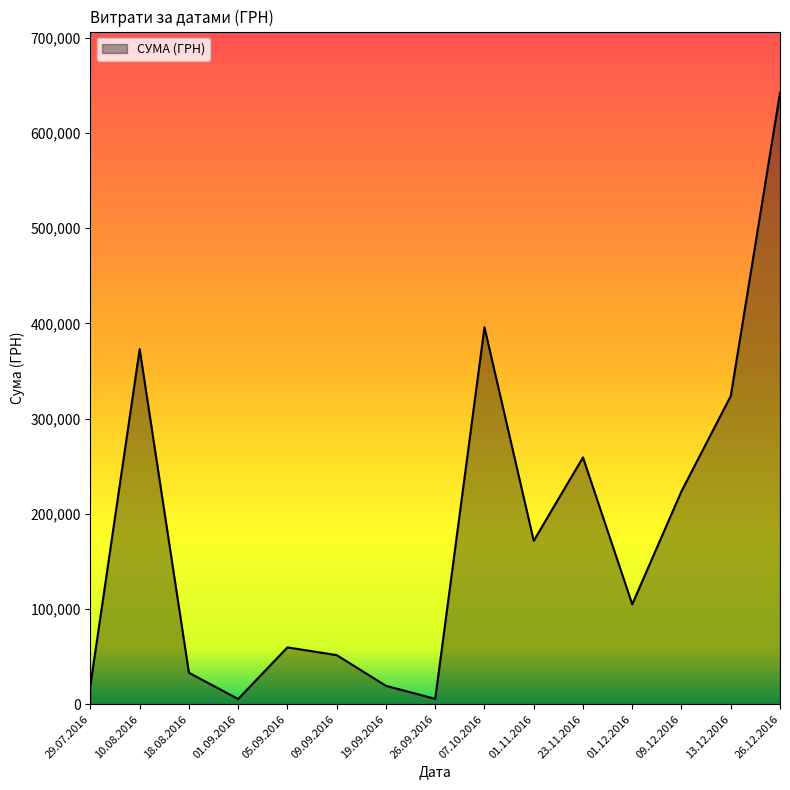

What is the sum of all values?

2688601.3